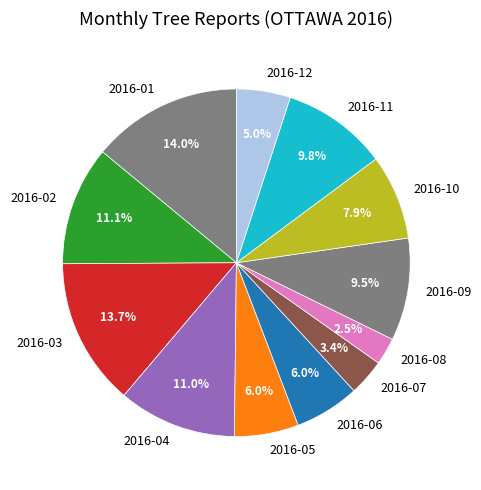

Does 2016-06 represent more than half of the total?

No